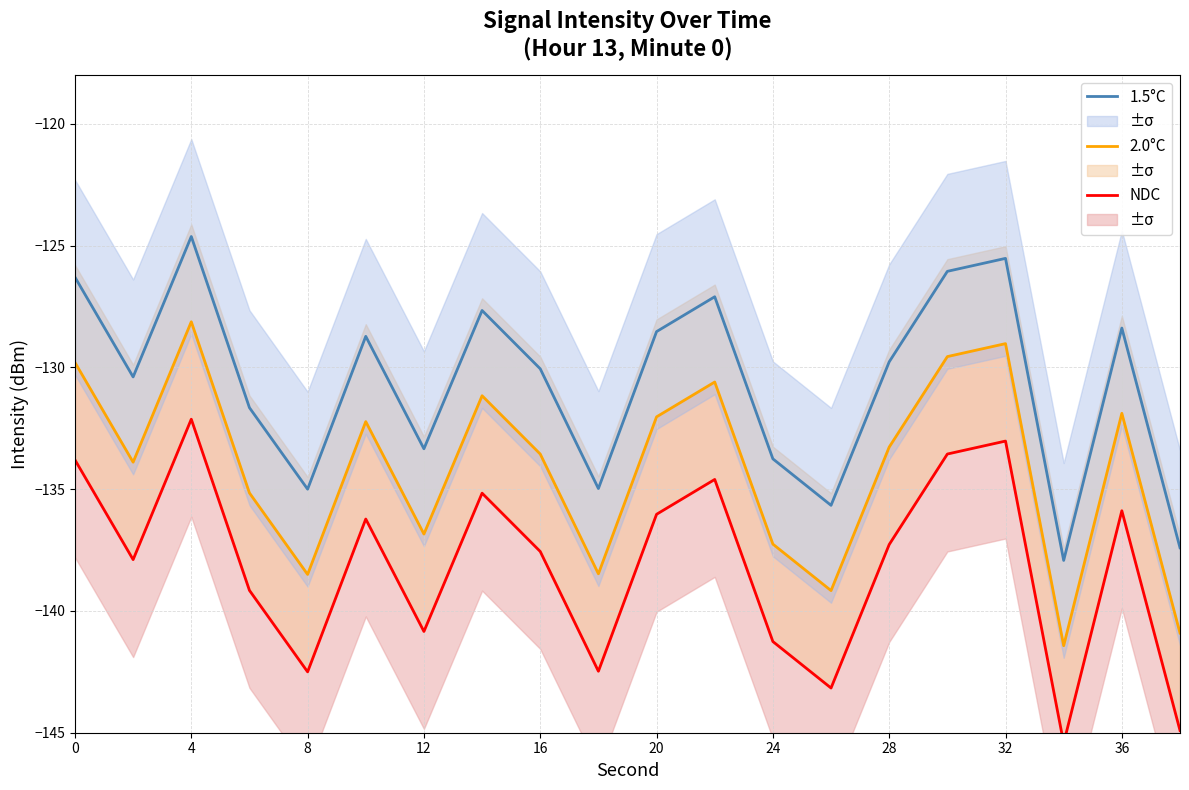

True or false: NDC and 2.0°C intersect in this chart.

False